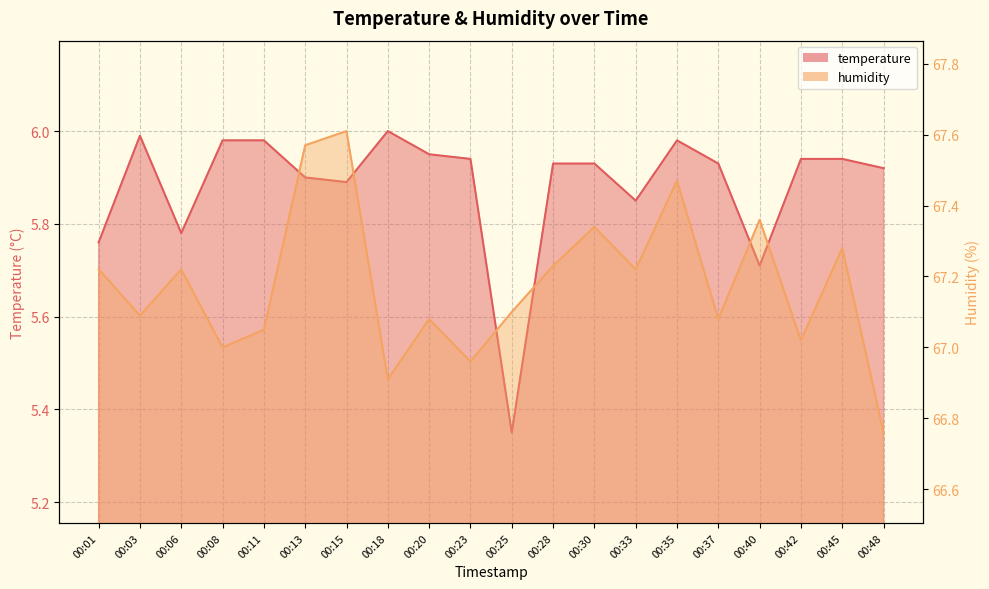

The temperature series shows 9.1 at 00:30. True or false?

False